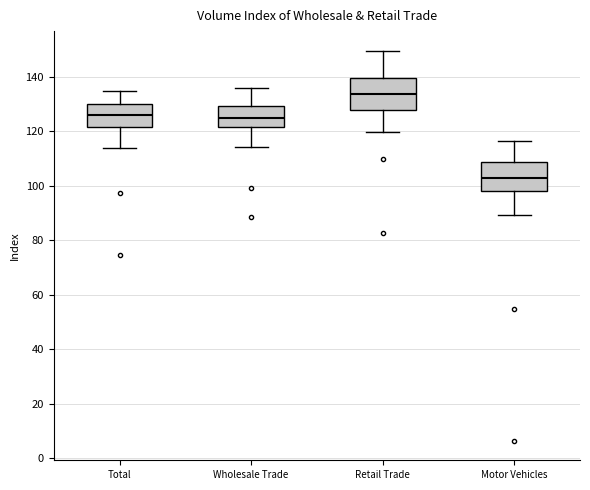

Which box has the lowest median line?

Motor Vehicles